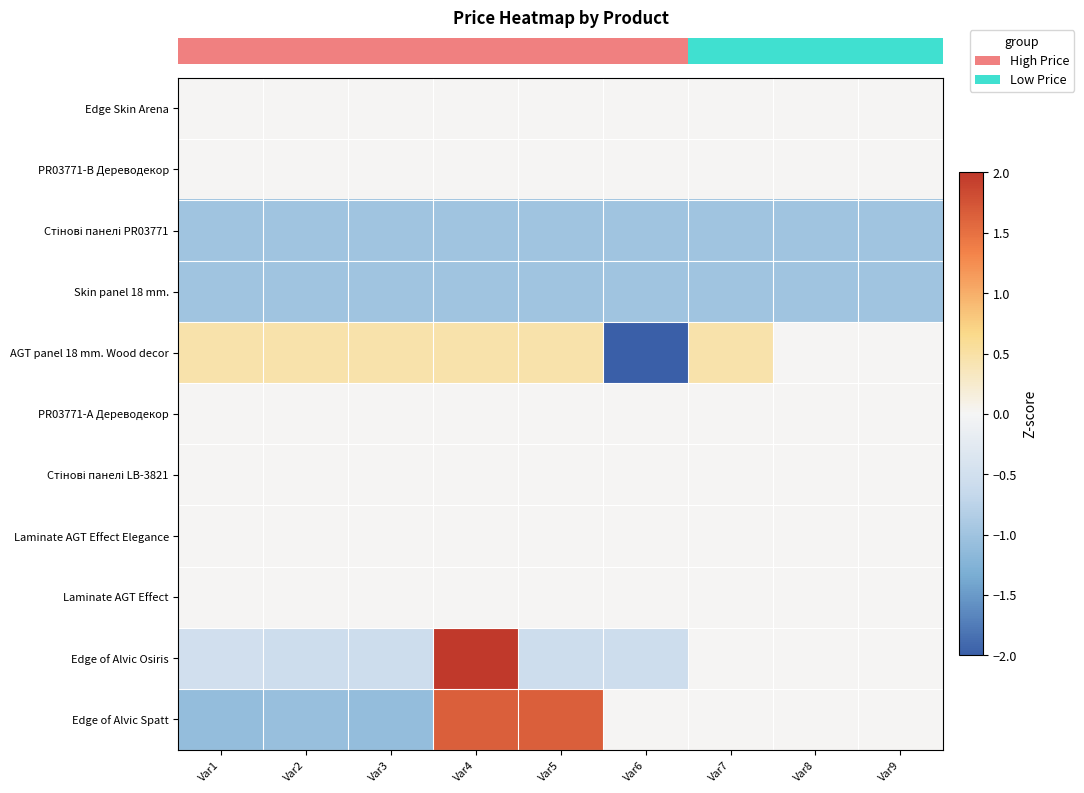

How many data points does each series have?

9